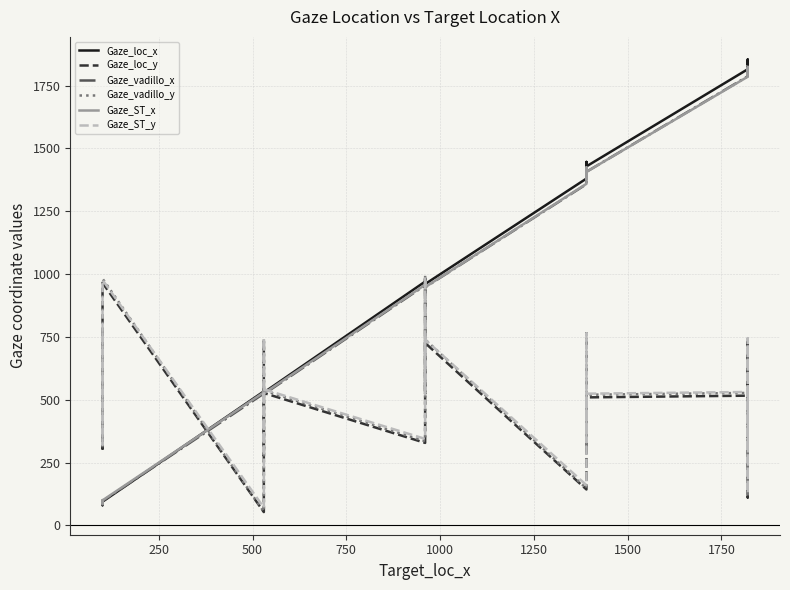

Where is the first local minimum for Gaze_loc_y?

500